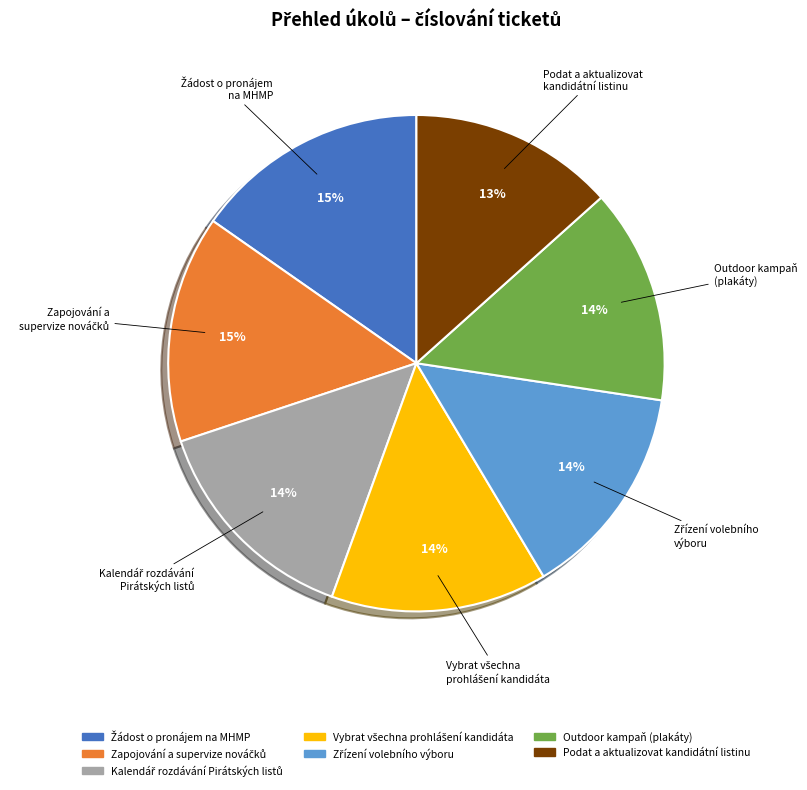

To the nearest percent, what is the average slice percentage?

14%